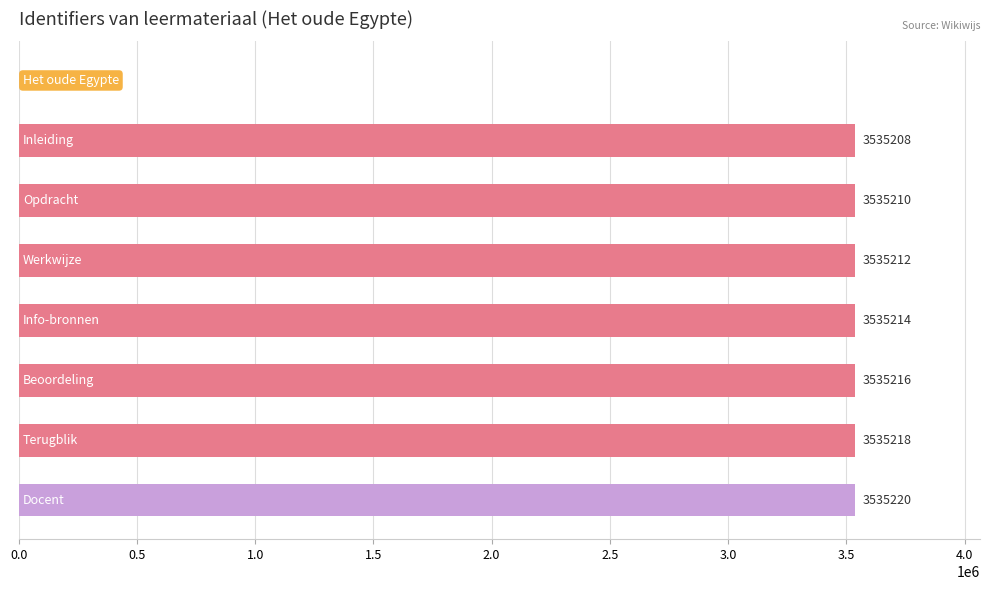

What is the sum of all values?

24746498